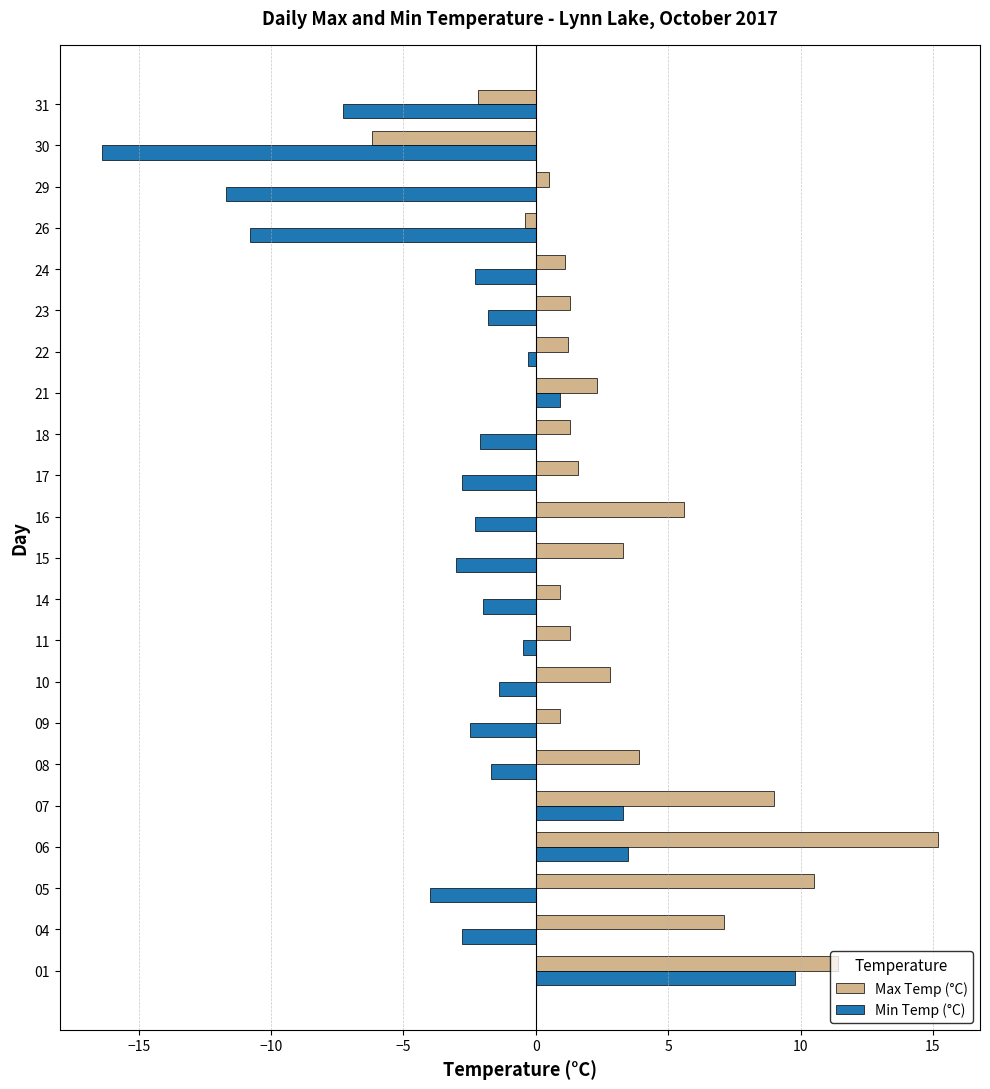

Count the number of data series in this chart.

2